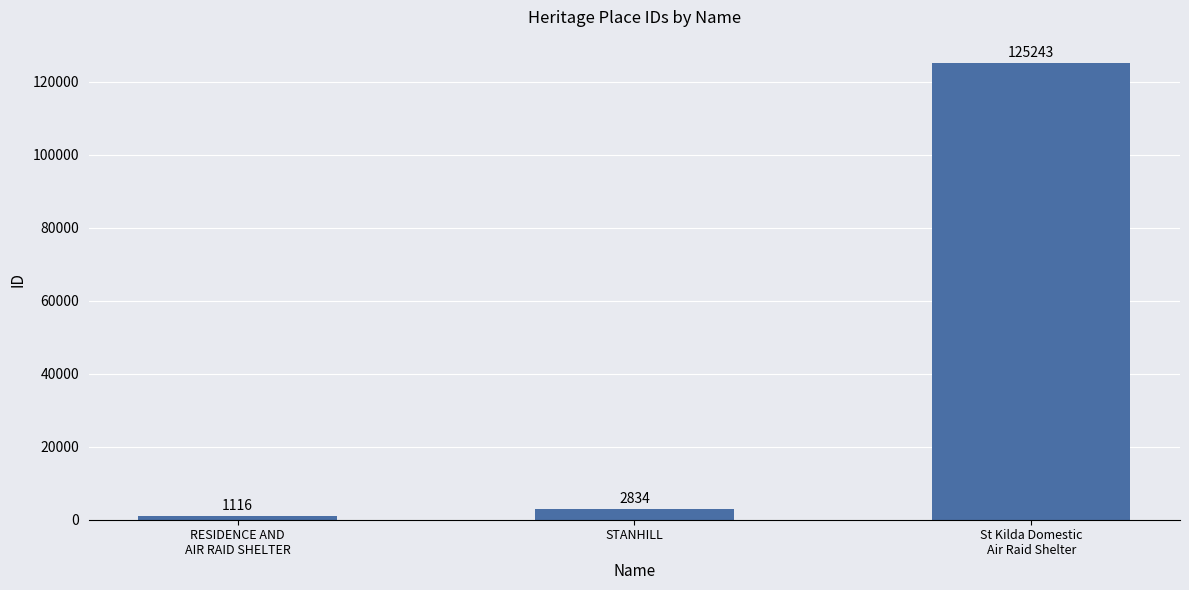

What is the smallest value displayed?

1116